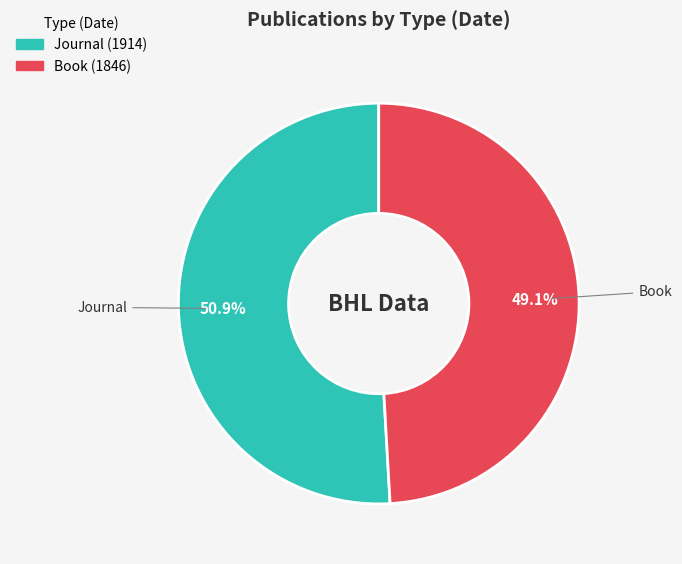

To the nearest percent, what is the difference between the Book and Journal slice percentages?

2%